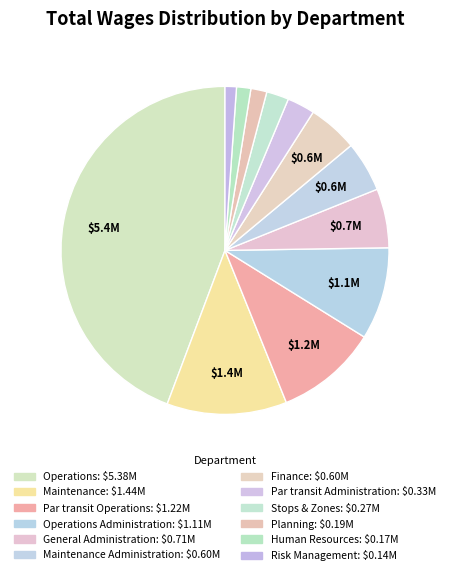

How many slices are in this pie chart?

12